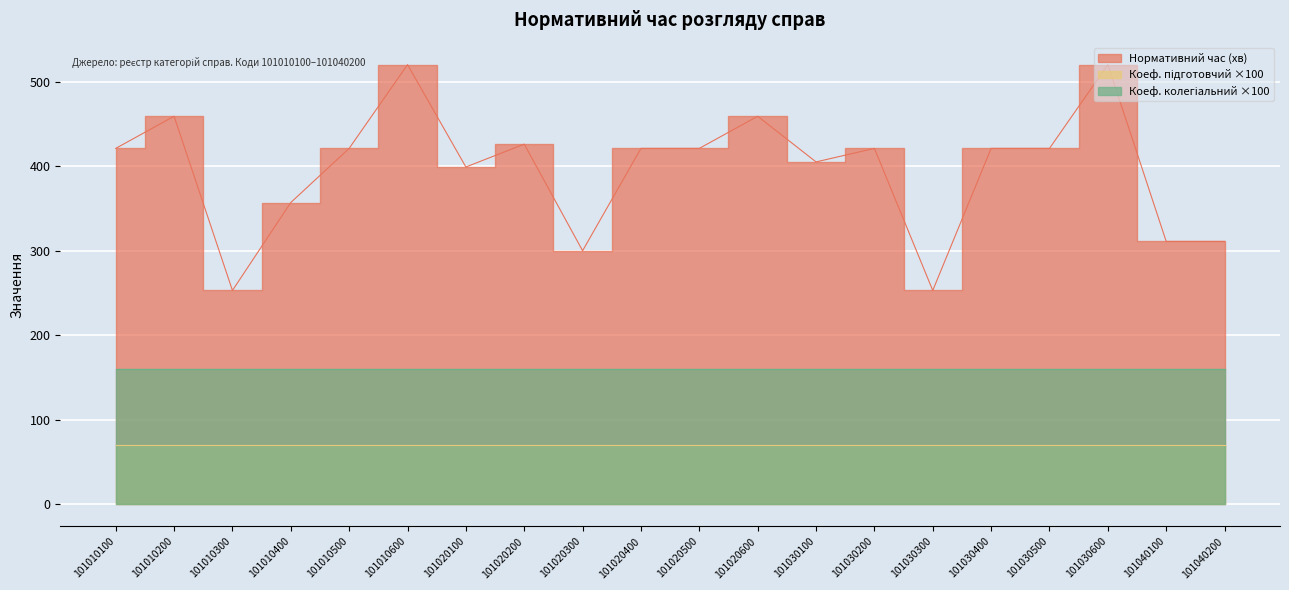

Reading right to left, list all the values displayed in this chart.

Коеф. підготовчий: 101040200=0.7	101040100=0.7	101030600=0.7	101030500=0.7	101030400=0.7	101030300=0.7	101030200=0.7	101030100=0.7	101020600=0.7	101020500=0.7	101020400=0.7	101020300=0.7	101020200=0.7	101020100=0.7	101010600=0.7	101010500=0.7	101010400=0.7	101010300=0.7	101010200=0.7	101010100=0.7
Нормативний час (хв): 101040200=311.0	101040100=311.0	101030600=520.0	101030500=421.0	101030400=421.0	101030300=253.0	101030200=421.0	101030100=405.0	101020600=459.0	101020500=421.0	101020400=421.0	101020300=300.0	101020200=426.0	101020100=399.0	101010600=520.0	101010500=421.0	101010400=357.0	101010300=253.0	101010200=459.0	101010100=421.0
Коеф. колегіальний: 101040200=1.6	101040100=1.6	101030600=1.6	101030500=1.6	101030400=1.6	101030300=1.6	101030200=1.6	101030100=1.6	101020600=1.6	101020500=1.6	101020400=1.6	101020300=1.6	101020200=1.6	101020100=1.6	101010600=1.6	101010500=1.6	101010400=1.6	101010300=1.6	101010200=1.6	101010100=1.6